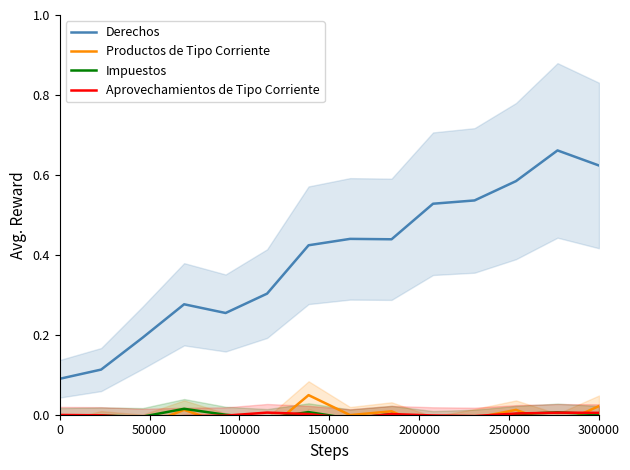

In Derechos, how many points are higher than both neighbors (excluding endpoints)?

3